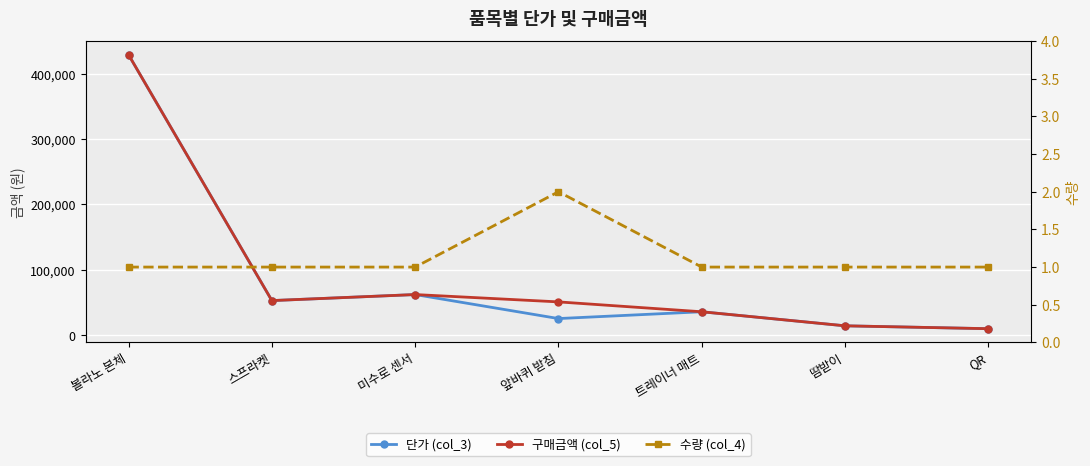

List the series in order of their peak value, lowest first.

수량 (col_4), 단가 (col_3), 구매금액 (col_5)